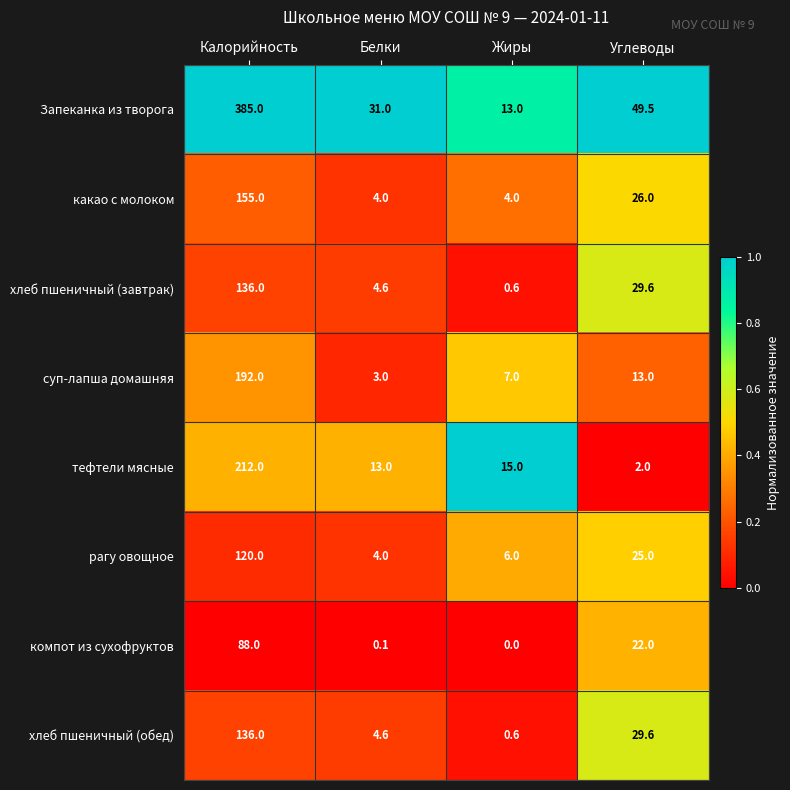

What is the total value across all series at Калорийность?

1424.0